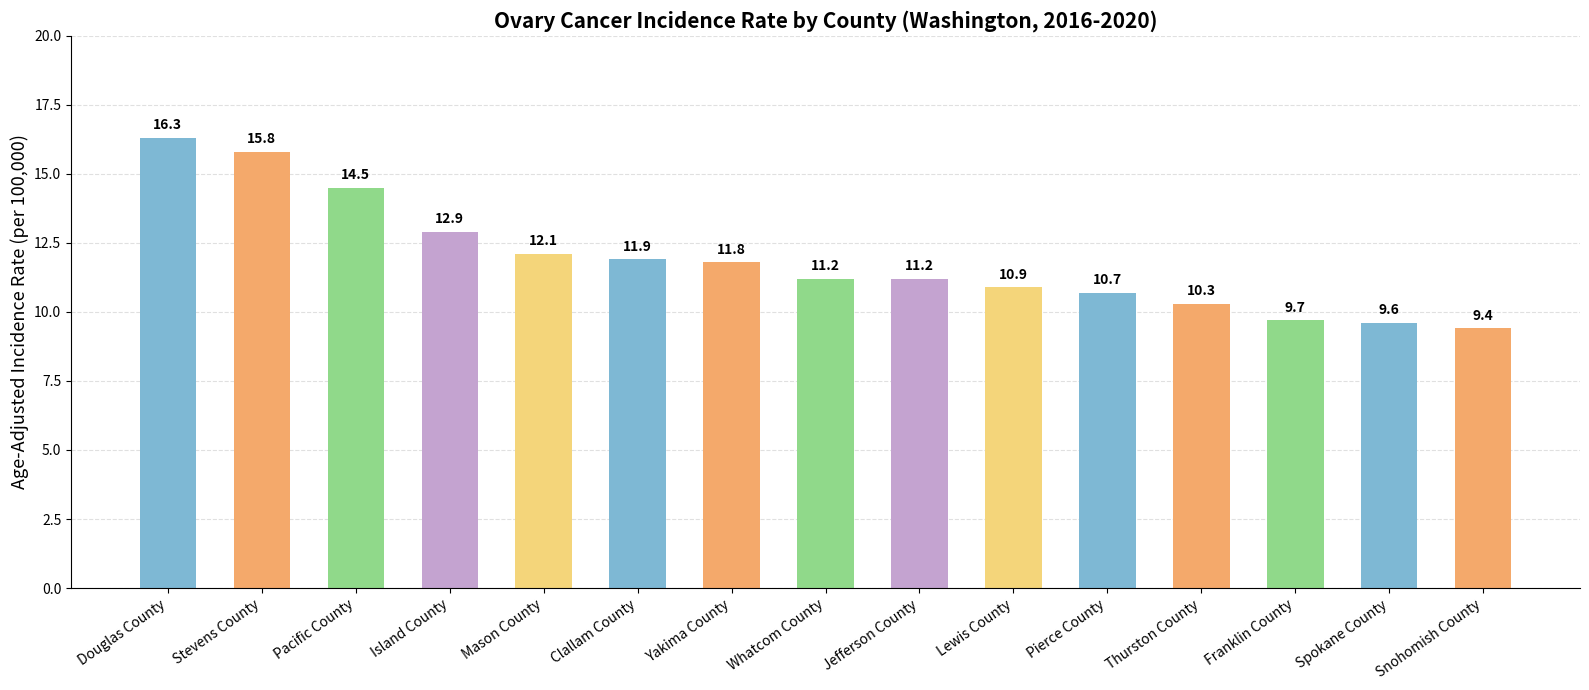

Count the number of data series in this chart.

1